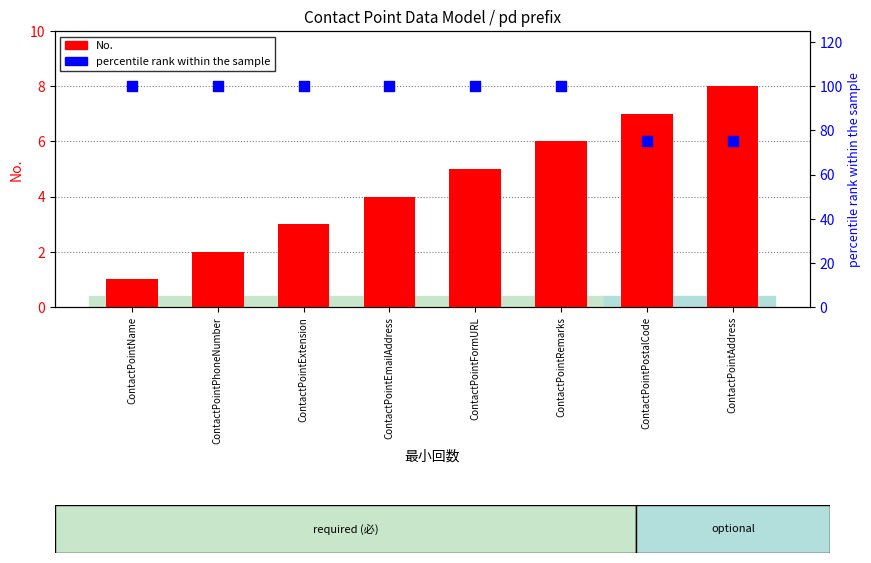

What are all the series names shown in the legend?

No., percentile rank within the sample